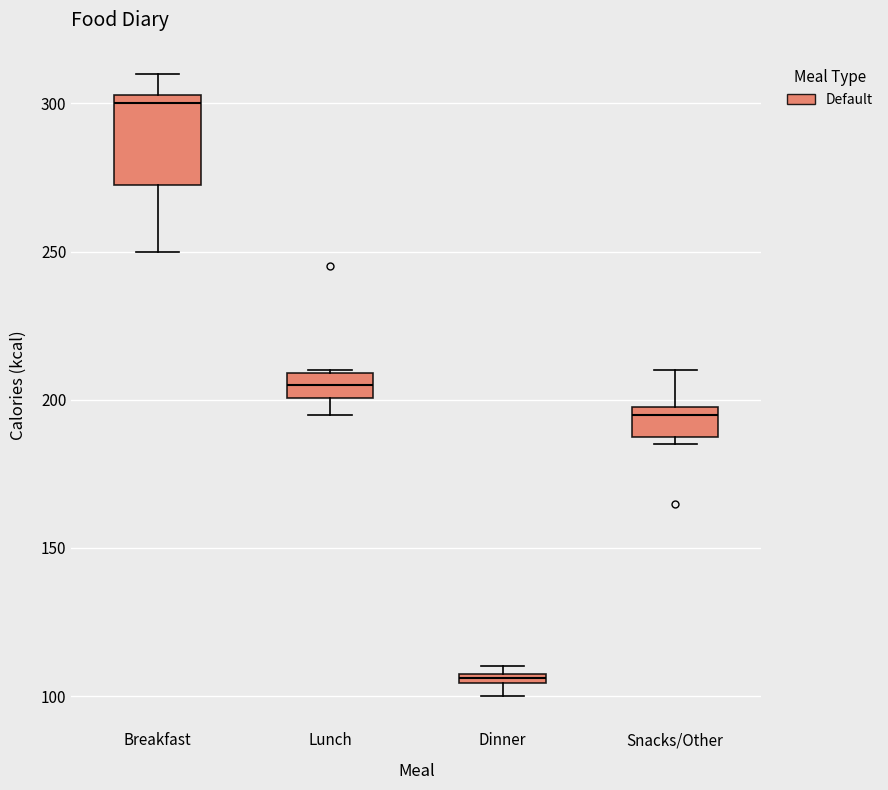

Where does the median line of the box for Breakfast sit on the y-axis? The values are not printed on the chart, so give them approximately, as read against the axis.

300